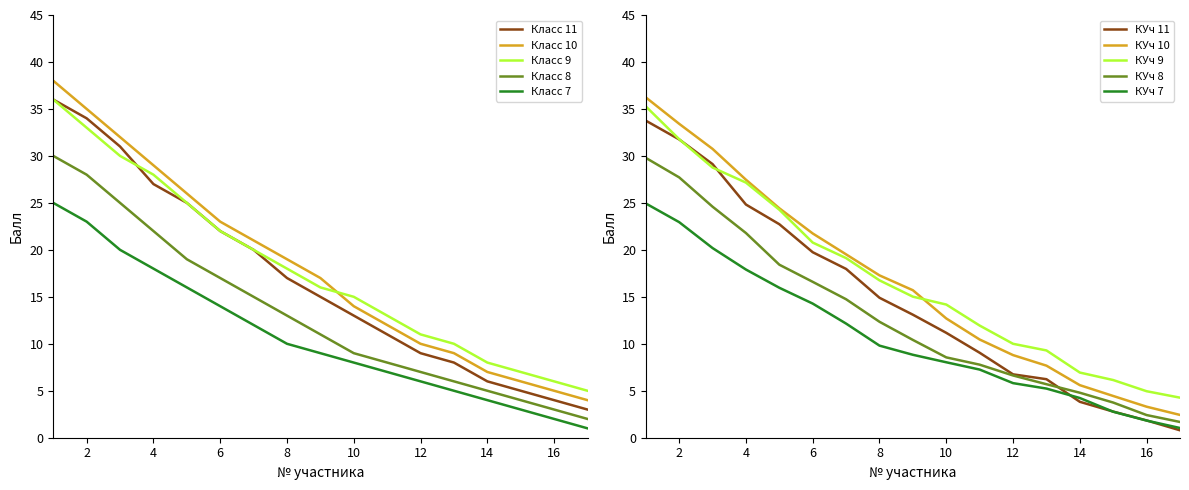

What is the minimum value shown in the chart?

1